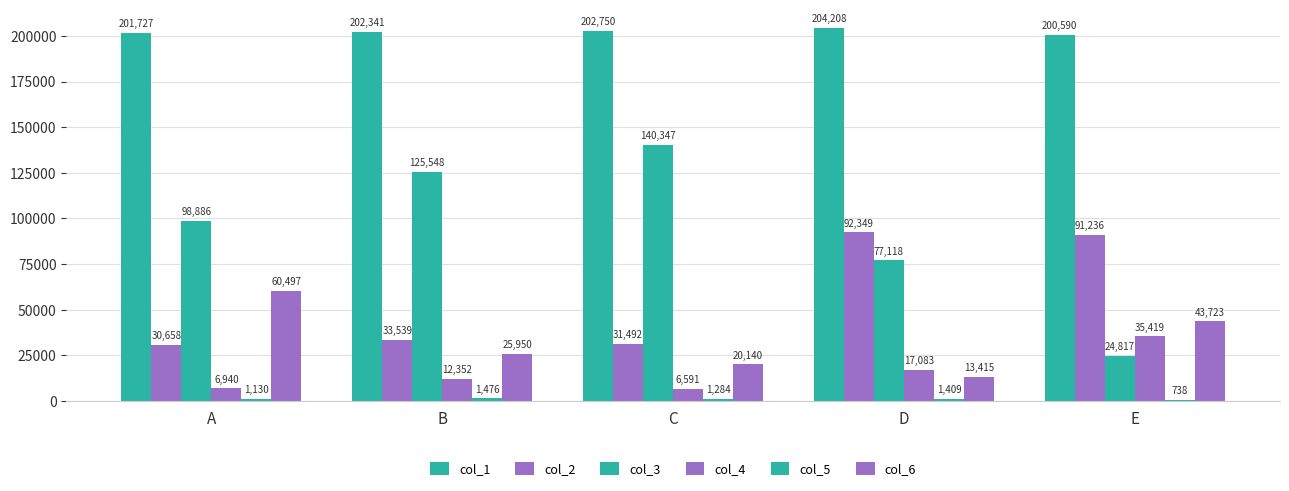

How many categories are shown in the chart?

5